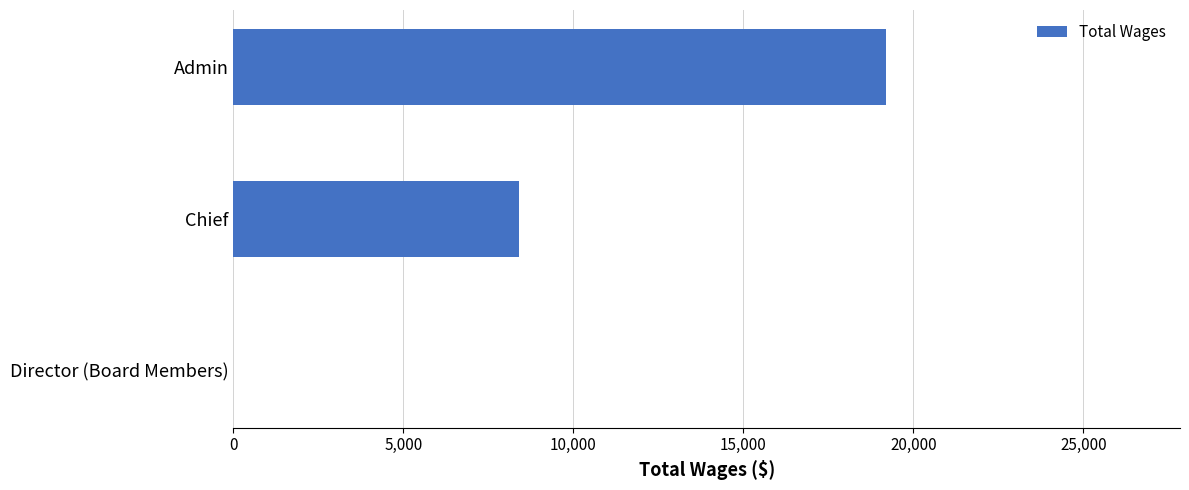

What is the maximum value shown in the chart?

19200